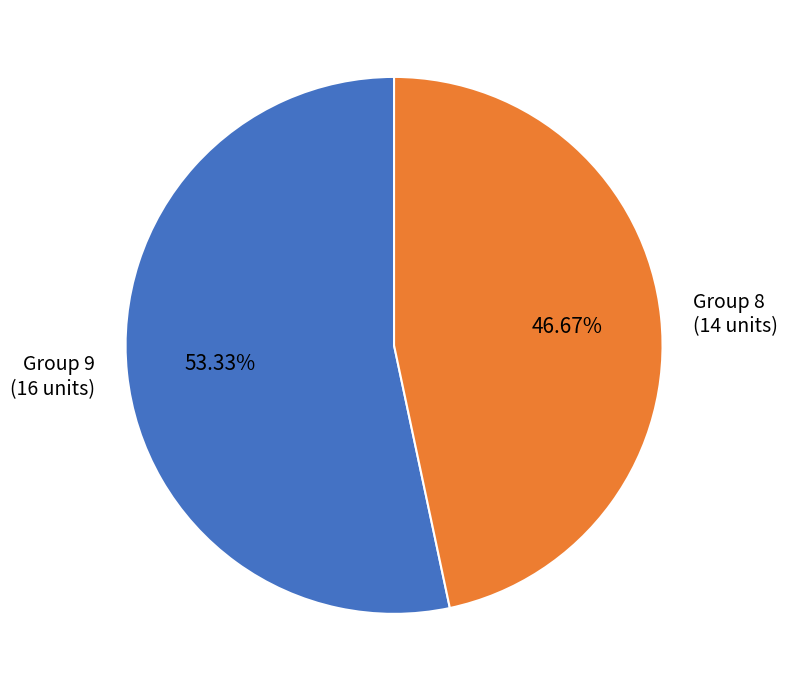

Which slice is the smallest?

Group 8 (14 units)